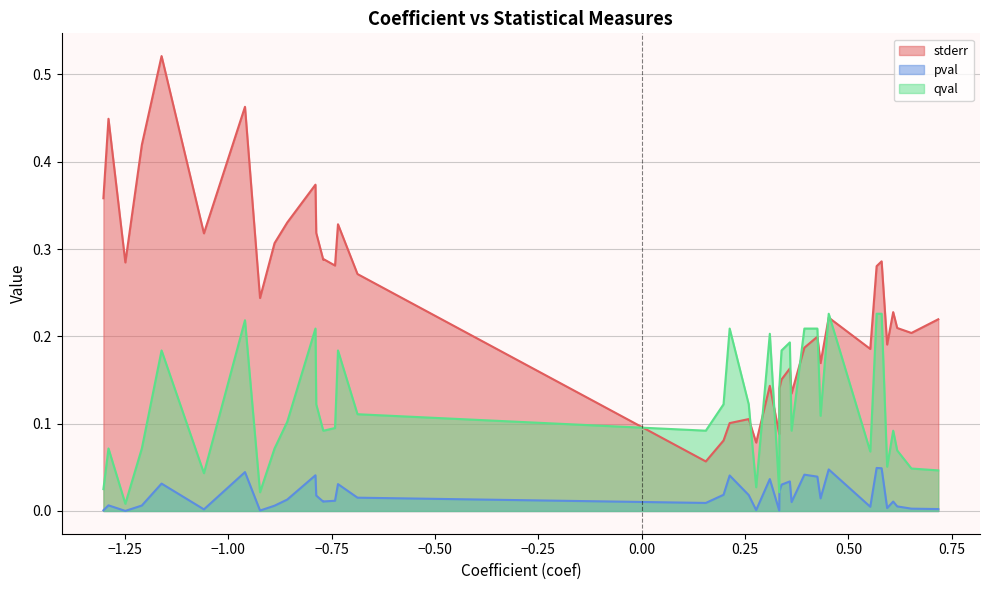

Reading left to right, what are all the values shown in this chart?

stderr: 0.4	0.4	0.3	0.4	0.5	0.3	0.5	0.2	0.3	0.3	0.4	0.3	0.3	0.3	0.3	0.3	0.3	0.1	0.1	0.1	0.1	0.1	0.1	0.1	0.1	0.2	0.2	0.1	0.2	0.2	0.2	0.2	0.2	0.3	0.3	0.2	0.2	0.2	0.2	0.2
pval: 0.0	0.0	0.0	0.0	0.0	0.0	0.0	0.0	0.0	0.0	0.0	0.0	0.0	0.0	0.0	0.0	0.0	0.0	0.0	0.0	0.0	0.0	0.0	0.0	0.0	0.0	0.0	0.0	0.0	0.0	0.0	0.0	0.0	0.0	0.0	0.0	0.0	0.0	0.0	0.0
qval: 0.0	0.1	0.0	0.1	0.2	0.0	0.2	0.0	0.1	0.1	0.2	0.1	0.1	0.1	0.1	0.2	0.1	0.1	0.1	0.2	0.1	0.0	0.2	0.0	0.1	0.2	0.2	0.1	0.2	0.2	0.1	0.2	0.1	0.2	0.2	0.1	0.1	0.1	0.0	0.0